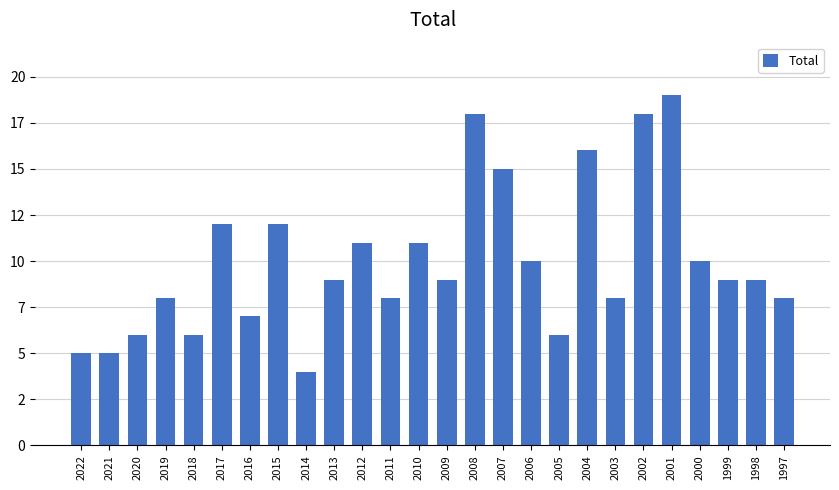

Rank the categories by value from highest to lowest.

2001, 2008, 2002, 2004, 2007, 2017, 2015, 2012, 2010, 2006, 2000, 2013, 2009, 1999, 1998, 2019, 2011, 2003, 1997, 2016, 2020, 2018, 2005, 2022, 2021, 2014